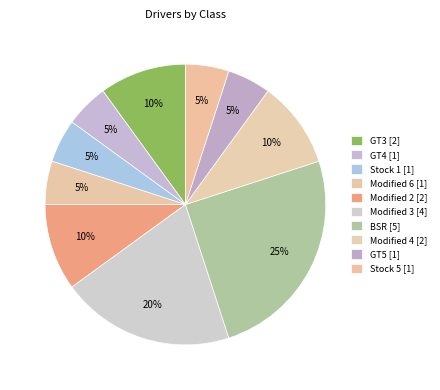

What percentage is the Stock 5 slice, to the nearest percent?

5%